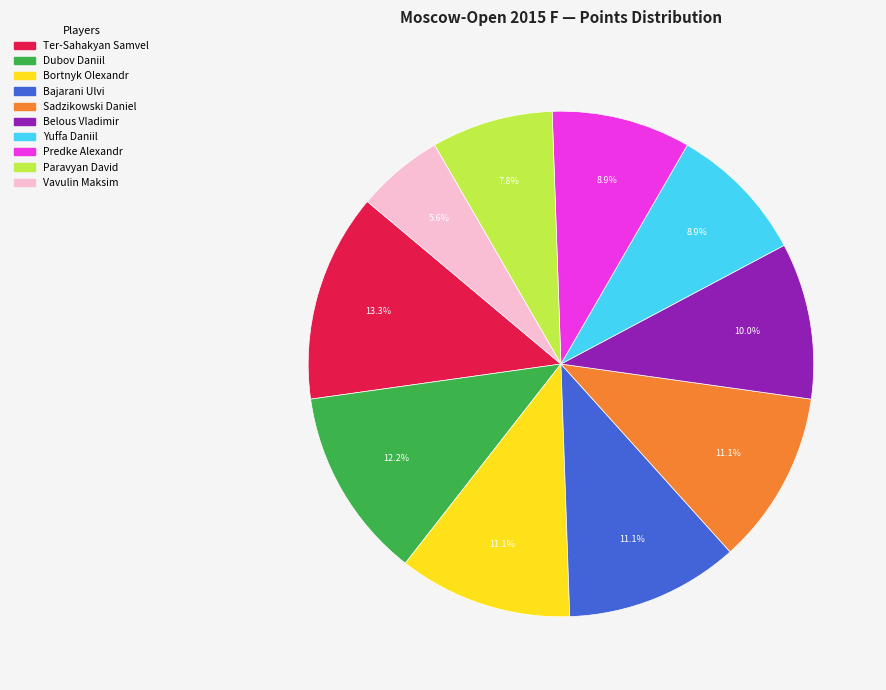

To the nearest percent, what percentage of the pie is Sadzikowski Daniel?

11%